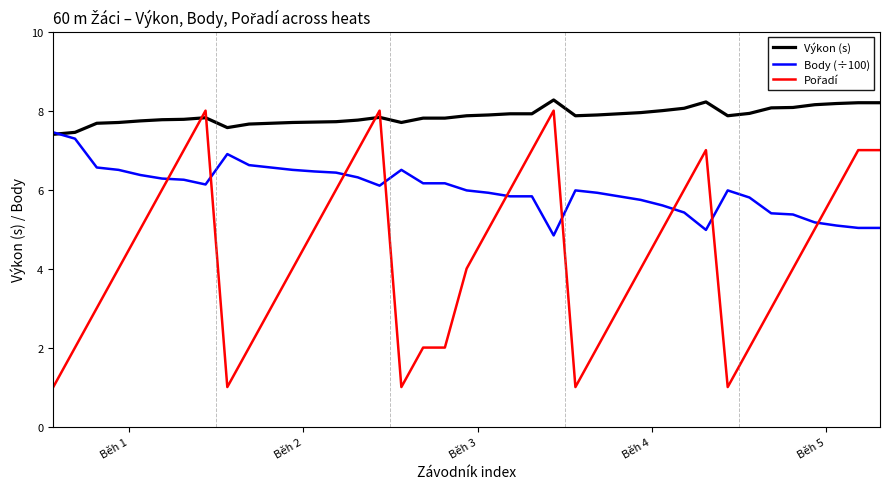

What is the lowest value of the Body (÷100) series?

4.8